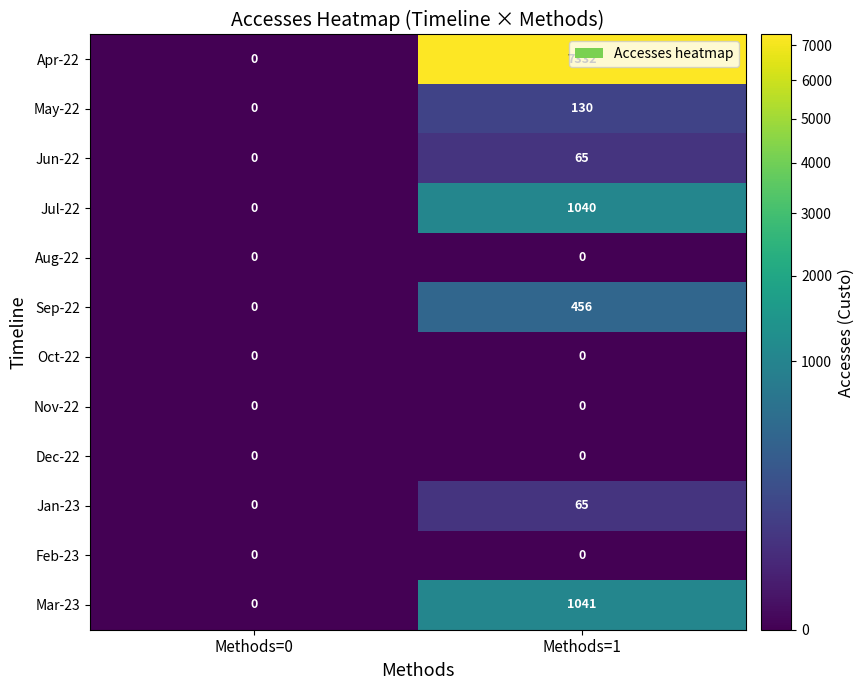

What is the average value of the Apr-22 series?

3666